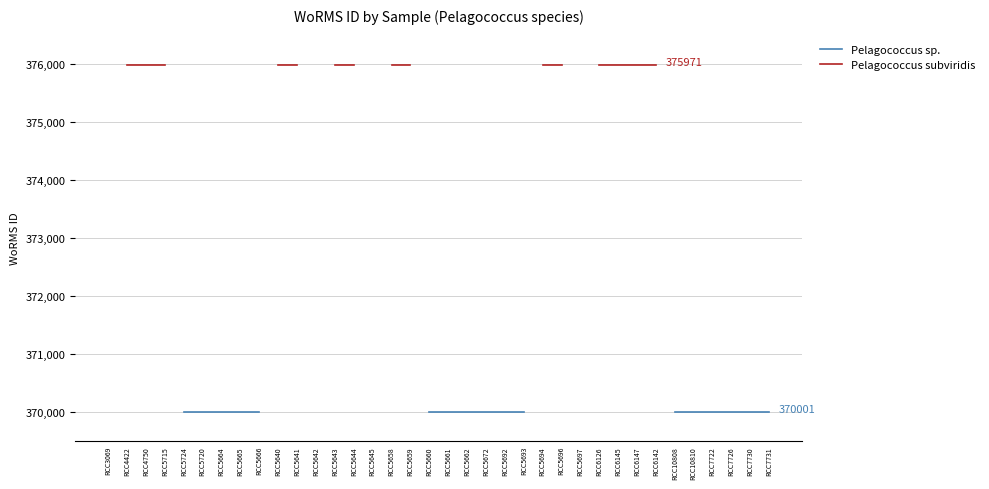

True or false: Pelagococcus sp. has more than 1 interior local peaks.

False